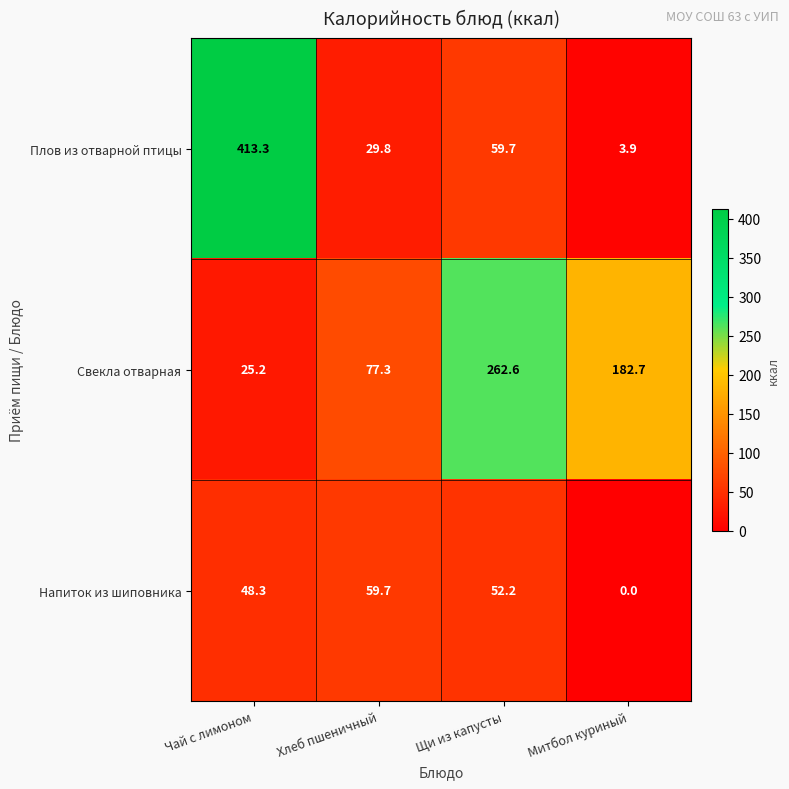

At Щи из капусты, list the series in order from largest to smallest.

Свекла отварная, Плов из отварной птицы, Напиток из шиповника